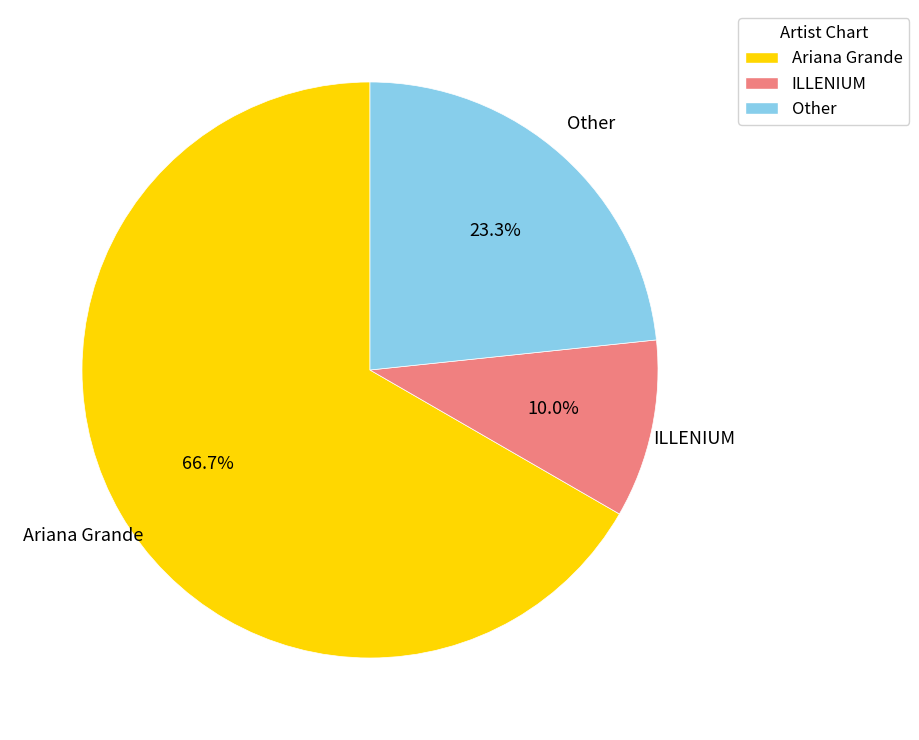

To the nearest percent, what percentage of the pie is Ariana Grande?

67%